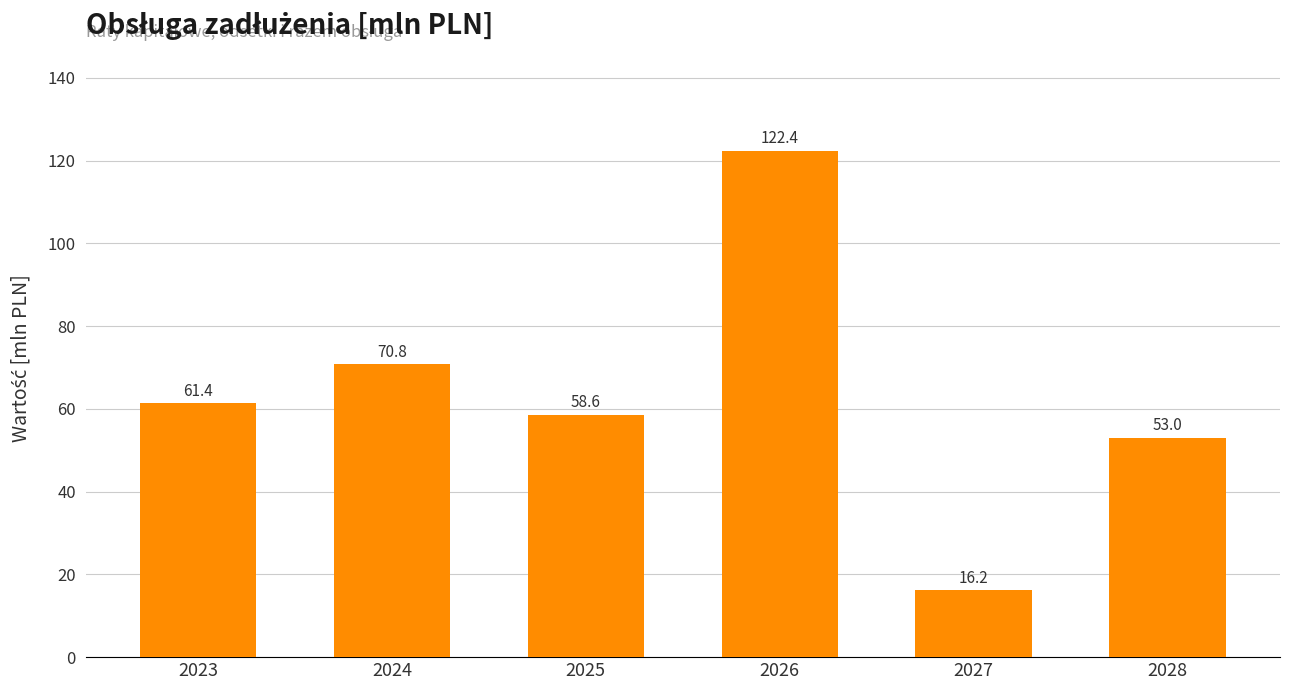

At which label does the data first exceed 61?

2023